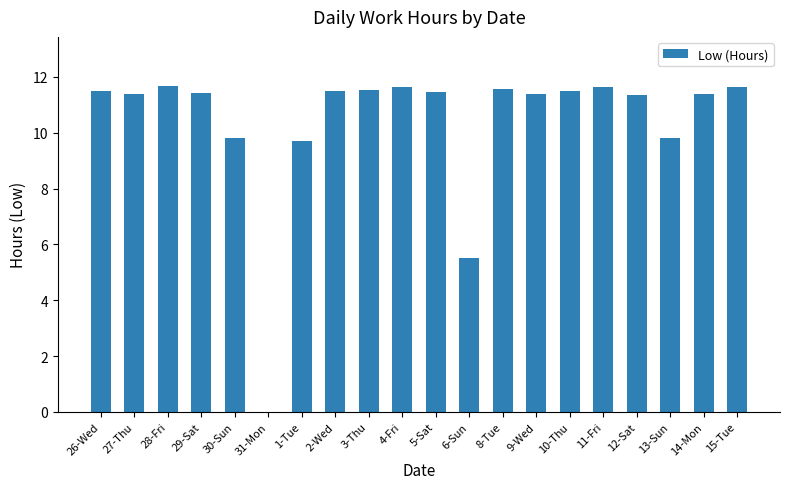

What is the change in value from 6-Sun to 12-Sat?

+5.9